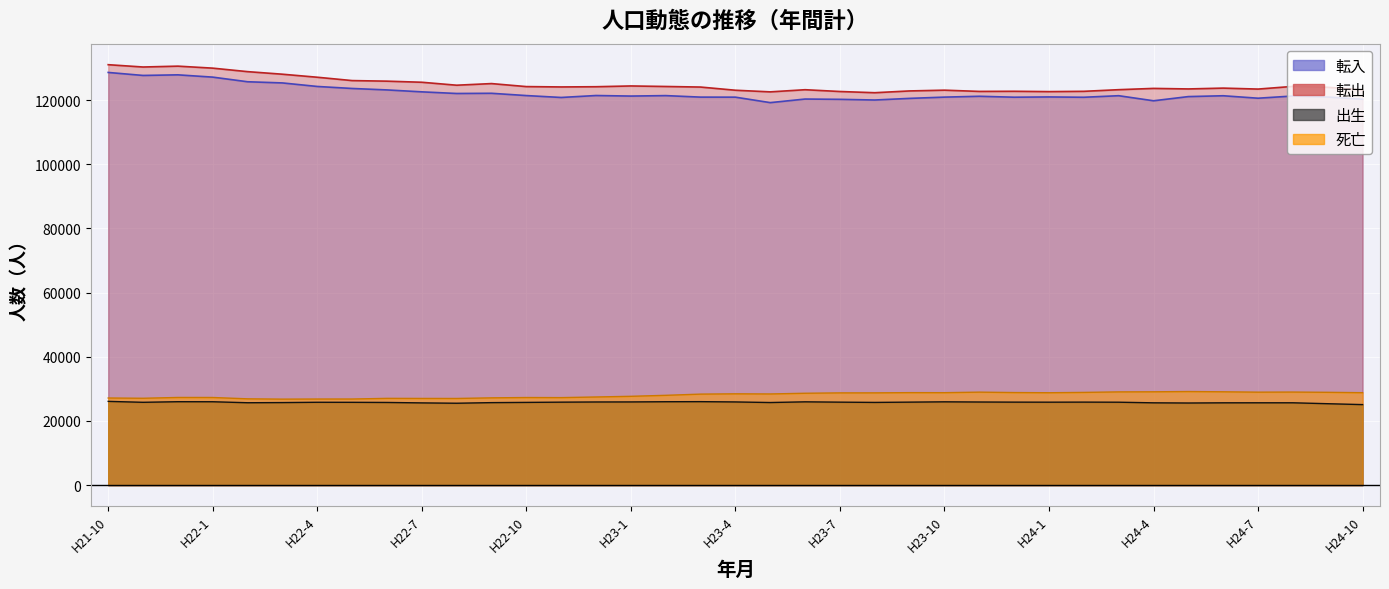

Where is 死亡 nearest to the value 27991?

H23-2